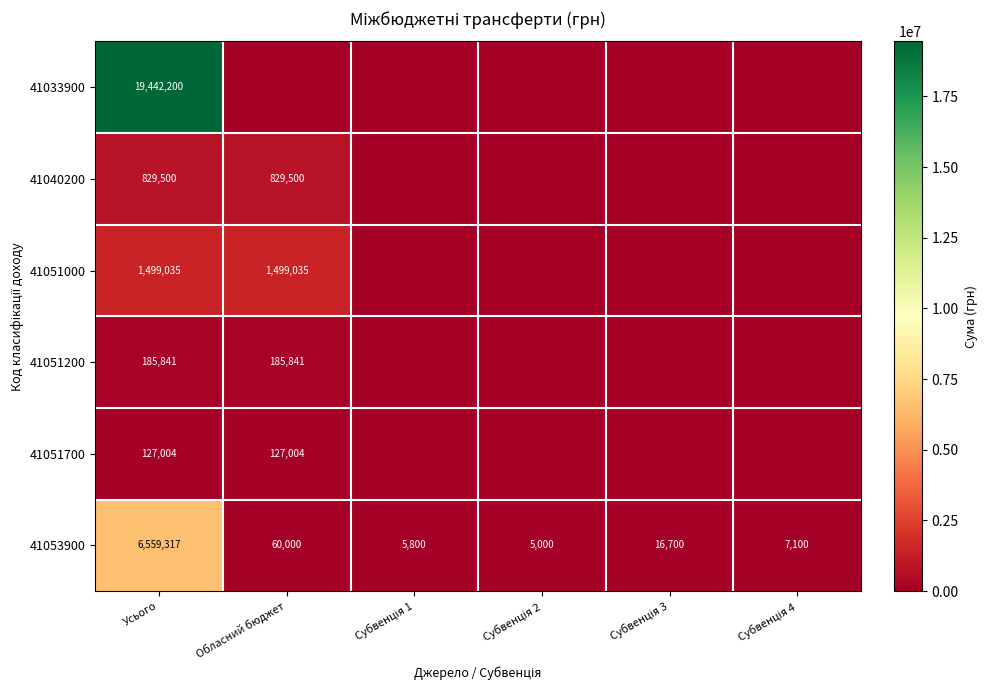

What is the difference between the second highest and minimum values in the 41051200 series?

185841